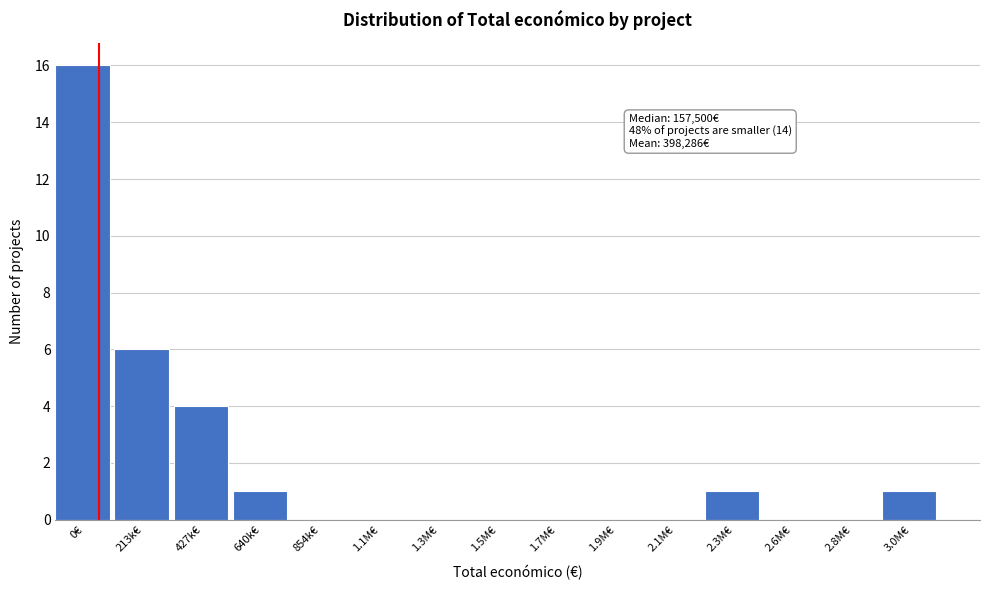

Reading left to right, transcribe all the data shown in this chart.

0€=16	213k€=6	427k€=4	640k€=1	854k€=0	1.1M€=0	1.3M€=0	1.5M€=0	1.7M€=0	1.9M€=0	2.1M€=0	2.3M€=1	2.6M€=0	2.8M€=0	3.0M€=1